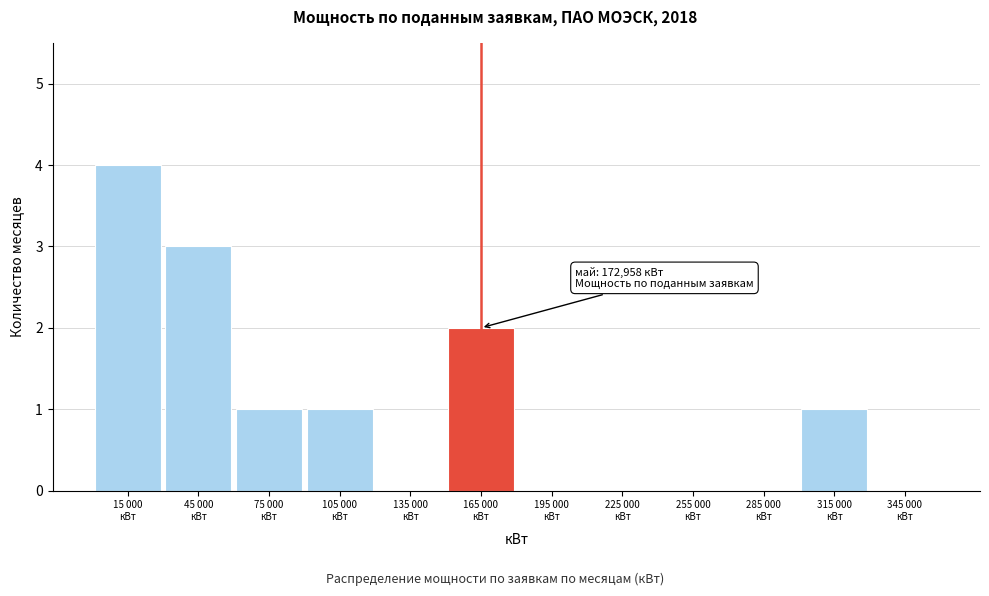

What is the sum of all values?

12